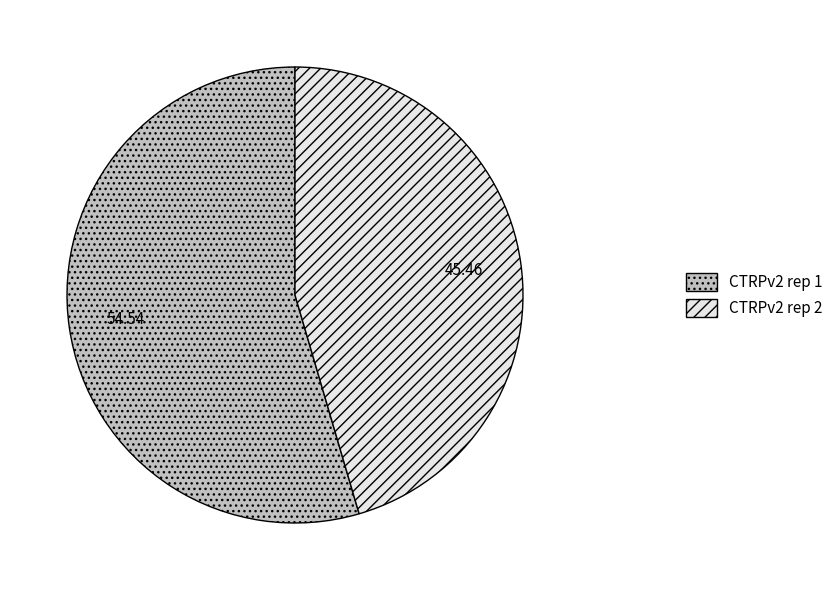

Does CTRPv2 rep 2 account for over 50% of the chart?

No